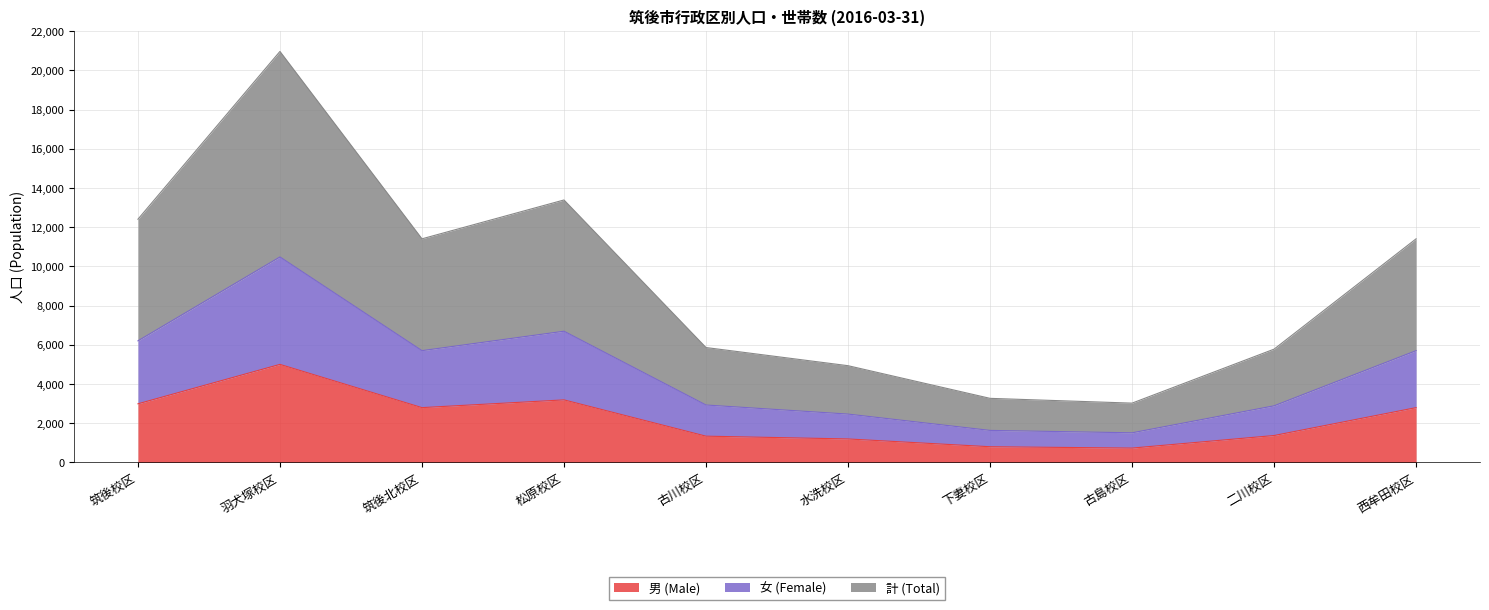

Between 下妻校区 and 古島校区, which is larger?

下妻校区